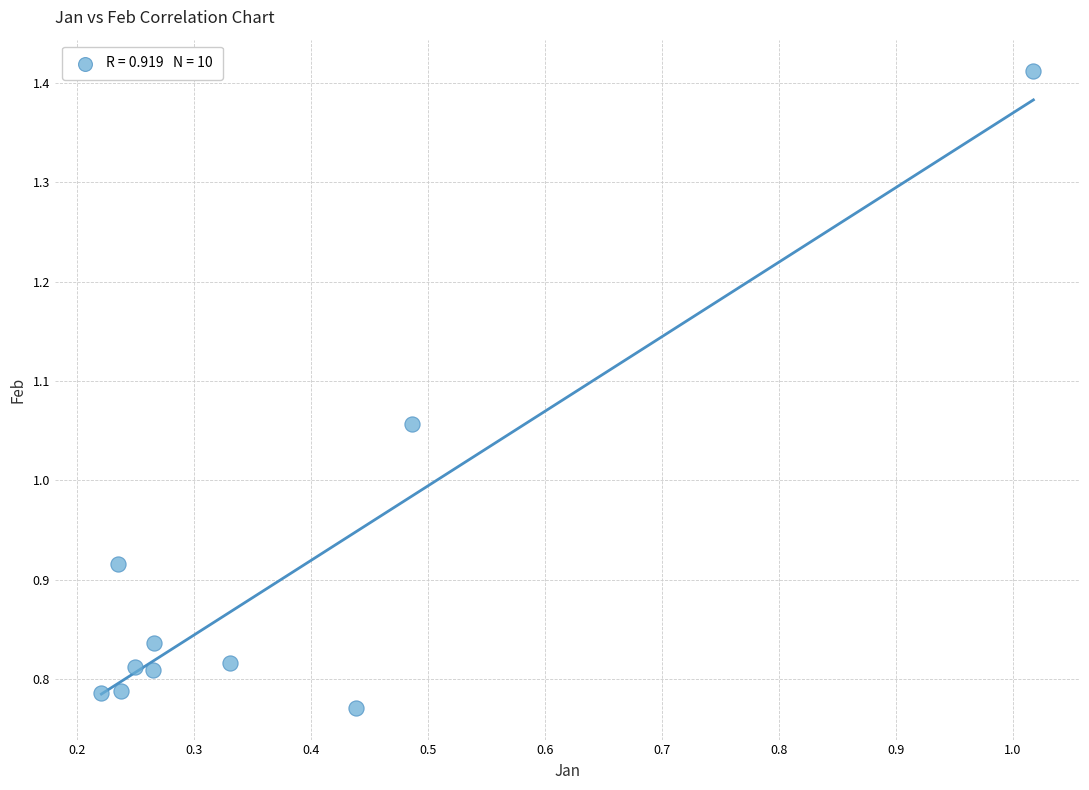

What is the average X value?

0.4